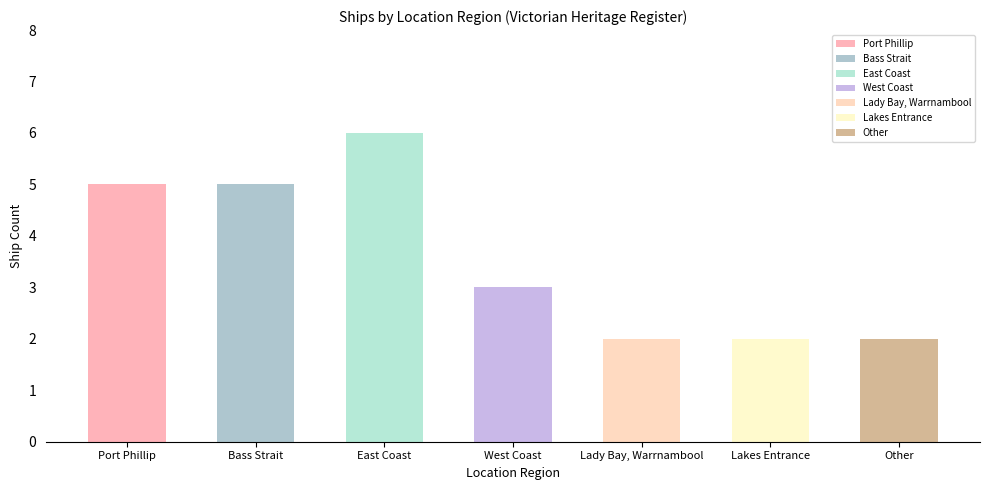

List the labels in order of value, largest first.

East Coast, Port Phillip, Bass Strait, West Coast, Lady Bay, Warrnambool, Lakes Entrance, Other